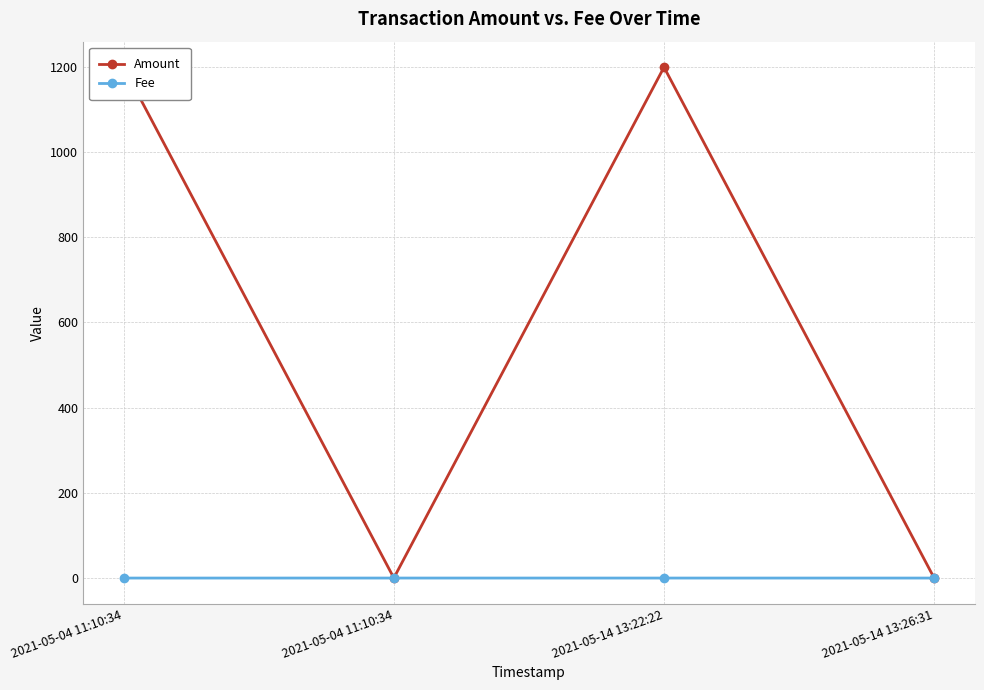

Which label corresponds to the largest value in the chart?

2021-05-14 13:22:22